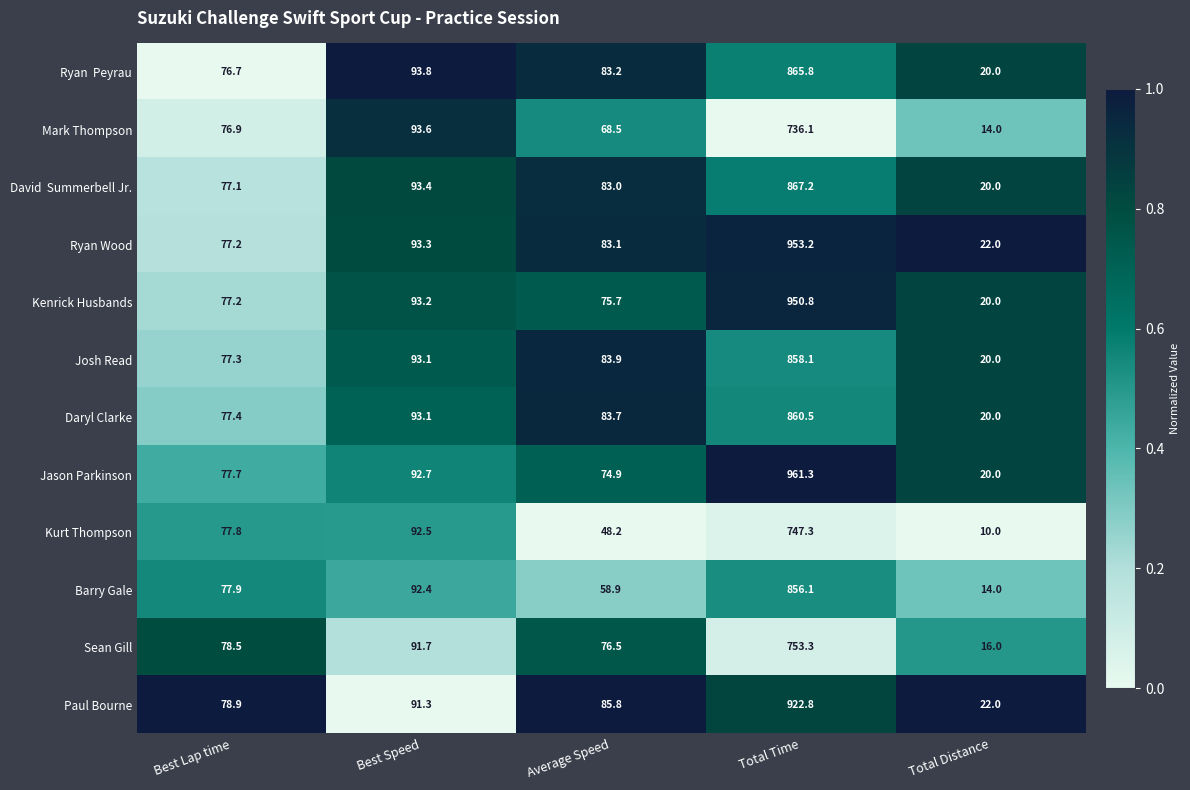

Count the number of categories in the chart.

5